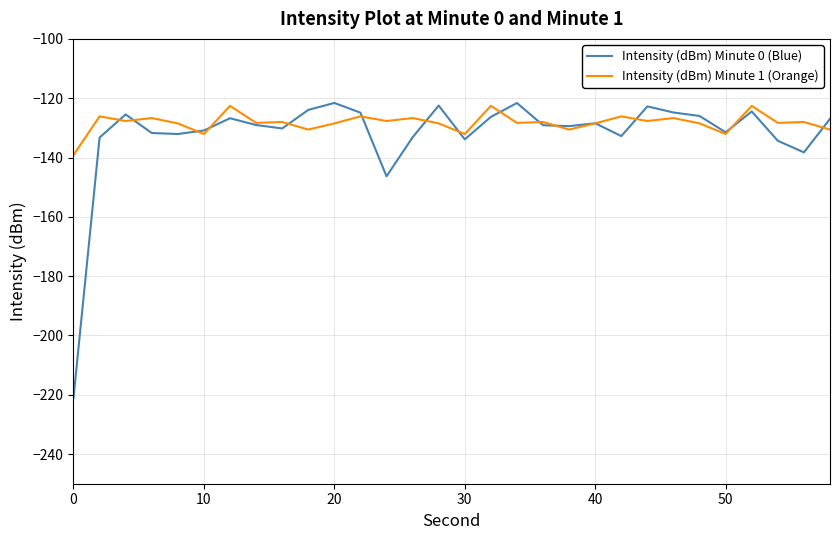

What is the minimum value for Intensity (dBm) Minute 1 (Orange)?

-139.2